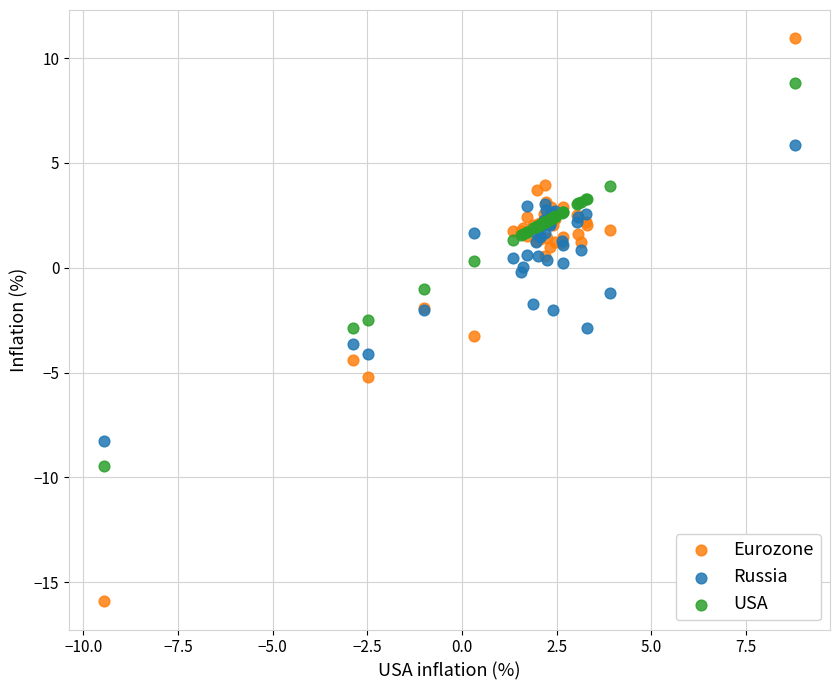

What are all the series names shown in the legend?

Eurozone, Russia, USA